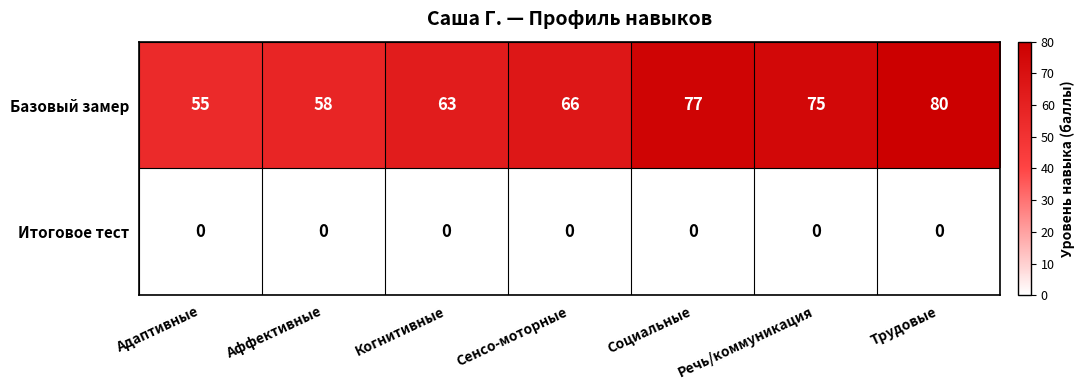

True or false: Базовый замер has a value of 24 at Трудовые.

False